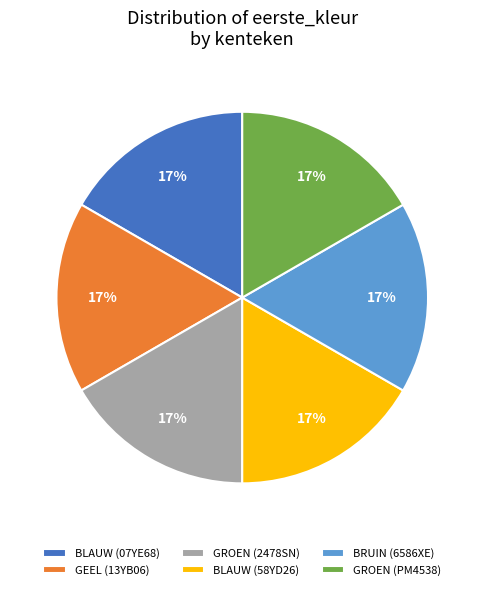

Is BRUIN (6586XE) the majority of the pie?

No